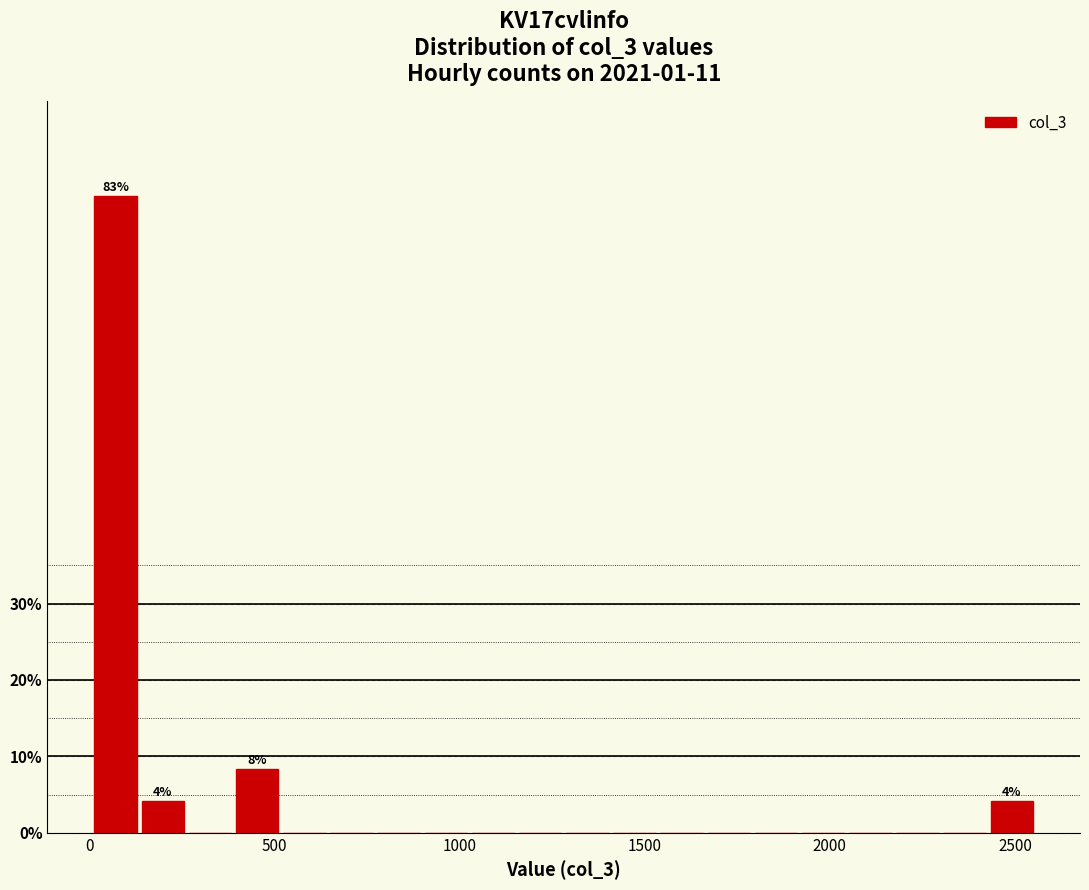

Read against the x-axis, roughly where is the centre of the tallest bar?

50